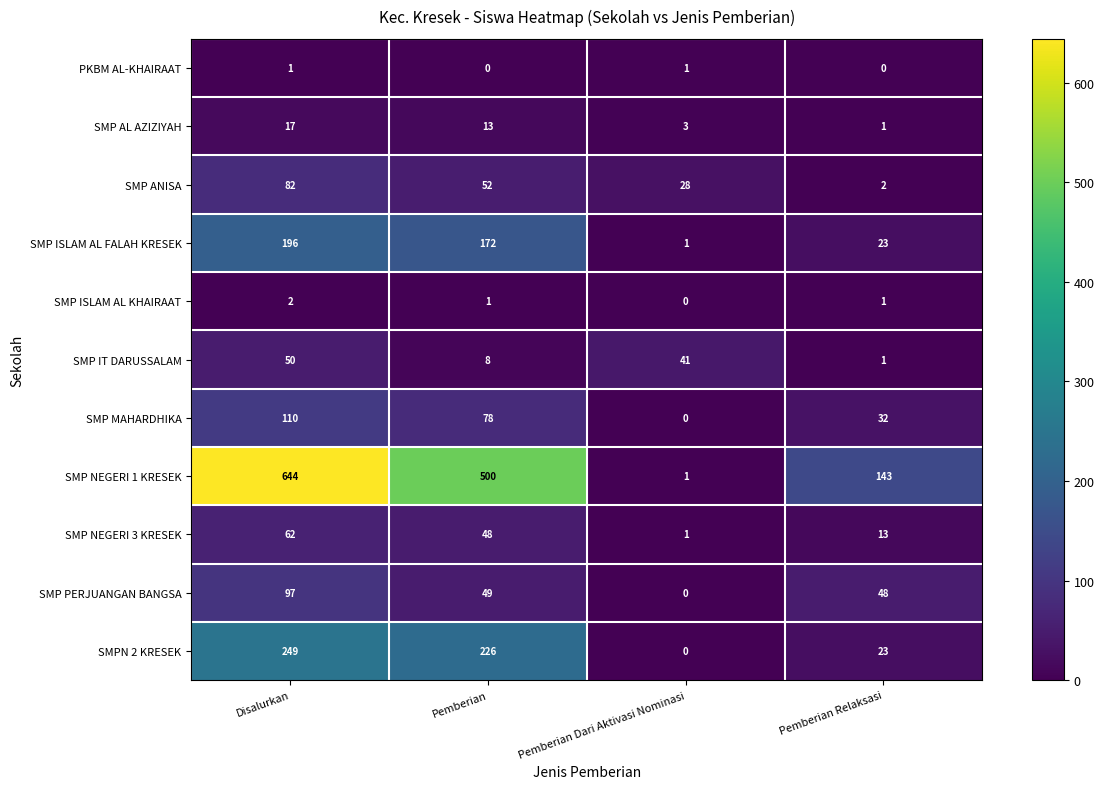

Which category has the lowest value in the SMP ISLAM AL FALAH KRESEK series?

Pemberian Dari Aktivasi Nominasi